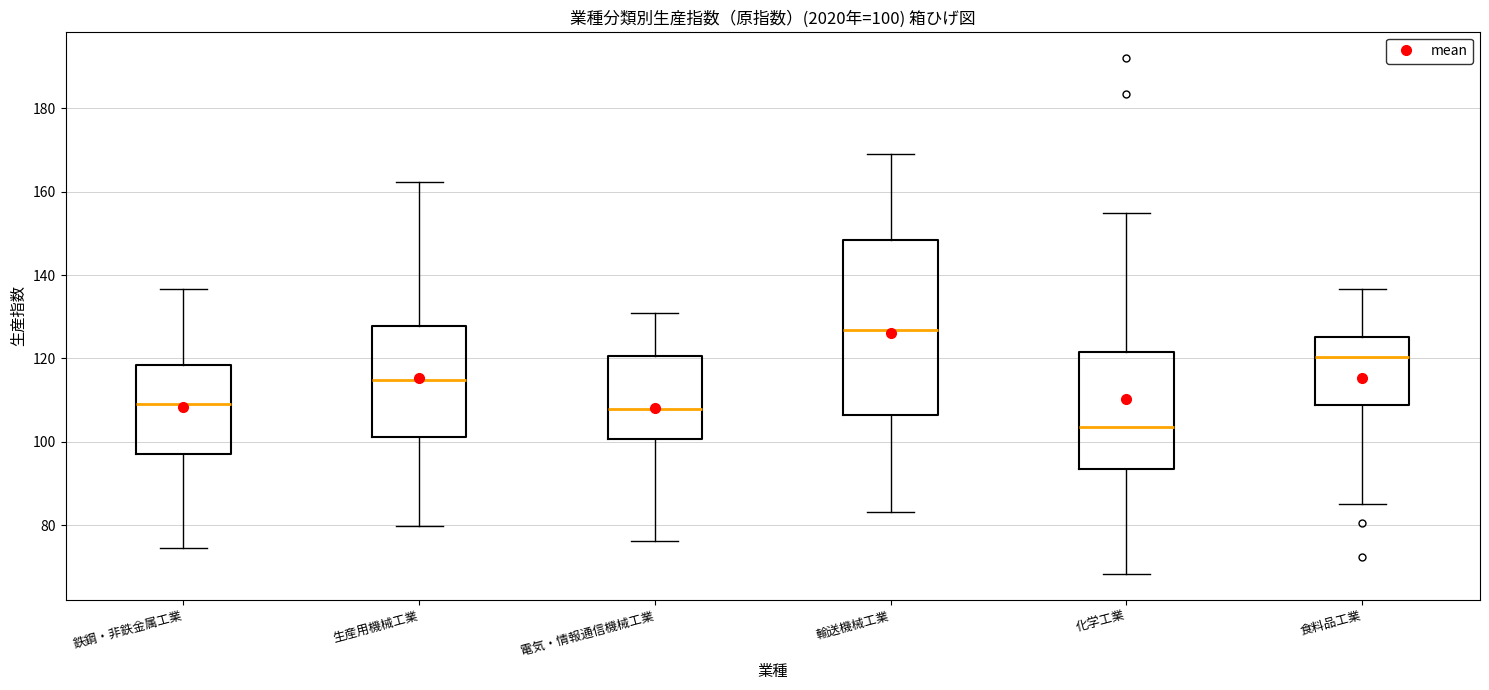

Comparing the boxes themselves (not the whiskers), which one is the tallest?

輸送機械工業